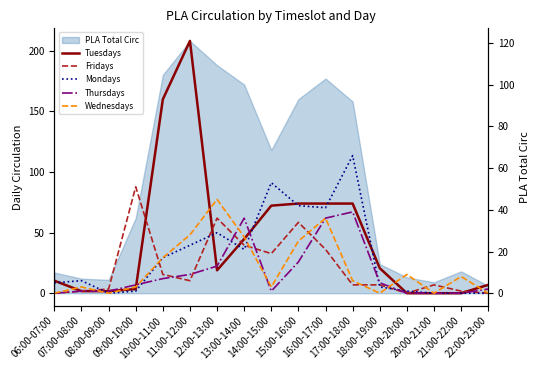

Does the chart display data point markers on the line(s)?

No